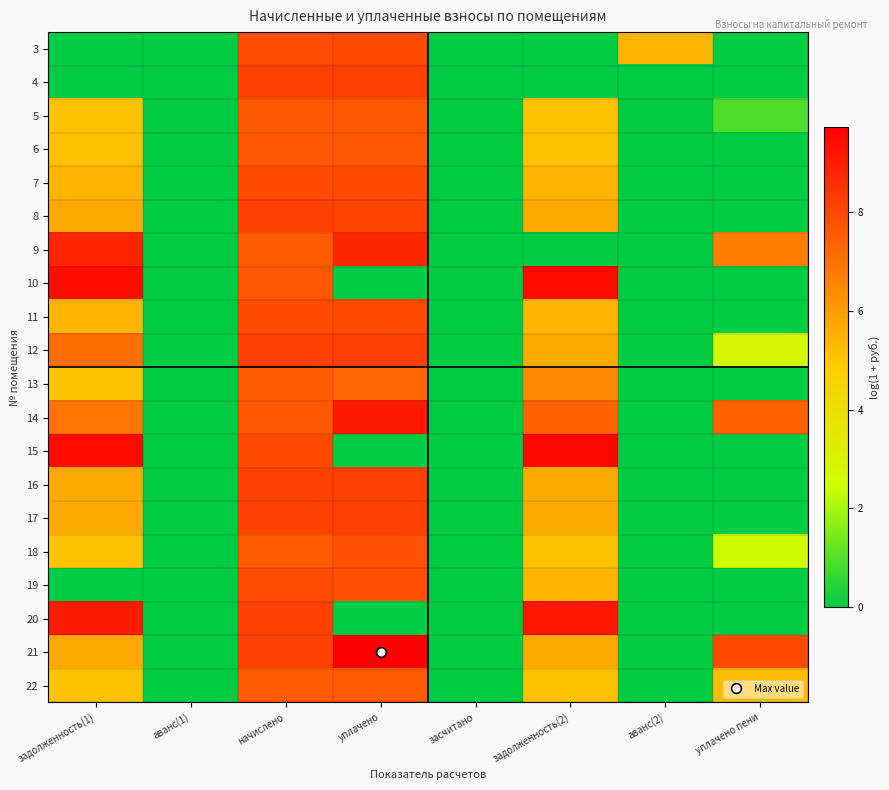

Reading left to right, list all the values displayed in this chart.

3: задолженность(1)=0.0	аванс(1)=0.0	начислено=7.9	уплачено=8.0	засчитано=0.0	задолженность(2)=0.0	аванс(2)=5.4	уплачено пени=0.0
4: задолженность(1)=0.0	аванс(1)=0.0	начислено=8.2	уплачено=8.2	засчитано=0.0	задолженность(2)=0.0	аванс(2)=0.0	уплачено пени=0.0
5: задолженность(1)=5.1	аванс(1)=0.0	начислено=7.6	уплачено=7.6	засчитано=0.0	задолженность(2)=5.1	аванс(2)=0.0	уплачено пени=0.9
6: задолженность(1)=5.1	аванс(1)=0.0	начислено=7.6	уплачено=7.6	засчитано=0.0	задолженность(2)=5.1	аванс(2)=0.0	уплачено пени=0.0
7: задолженность(1)=5.4	аванс(1)=0.0	начислено=7.9	уплачено=7.9	засчитано=0.0	задолженность(2)=5.4	аванс(2)=0.0	уплачено пени=0.0
8: задолженность(1)=5.7	аванс(1)=0.0	начислено=8.2	уплачено=8.1	засчитано=0.0	задолженность(2)=5.7	аванс(2)=0.0	уплачено пени=0.0
9: задолженность(1)=8.8	аванс(1)=0.0	начислено=7.5	уплачено=8.8	засчитано=0.0	задолженность(2)=0.0	аванс(2)=0.0	уплачено пени=6.7
10: задолженность(1)=9.4	аванс(1)=0.0	начислено=7.6	уплачено=0.0	засчитано=0.0	задолженность(2)=9.5	аванс(2)=0.0	уплачено пени=0.0
11: задолженность(1)=5.4	аванс(1)=0.0	начислено=7.9	уплачено=7.9	засчитано=0.0	задолженность(2)=5.4	аванс(2)=0.0	уплачено пени=0.0
12: задолженность(1)=7.1	аванс(1)=0.0	начислено=8.2	уплачено=8.2	засчитано=0.0	задолженность(2)=5.7	аванс(2)=0.0	уплачено пени=2.8
13: задолженность(1)=5.1	аванс(1)=0.0	начислено=7.6	уплачено=7.3	засчитано=0.0	задолженность(2)=6.5	аванс(2)=0.0	уплачено пени=0.0
14: задолженность(1)=6.9	аванс(1)=0.0	начислено=7.6	уплачено=9.1	засчитано=0.0	задолженность(2)=7.3	аванс(2)=0.0	уплачено пени=7.4
15: задолженность(1)=9.5	аванс(1)=0.0	начислено=7.9	уплачено=0.0	засчитано=0.0	задолженность(2)=9.5	аванс(2)=0.0	уплачено пени=0.0
16: задолженность(1)=5.7	аванс(1)=0.0	начислено=8.2	уплачено=8.2	засчитано=0.0	задолженность(2)=5.7	аванс(2)=0.0	уплачено пени=0.0
17: задолженность(1)=5.7	аванс(1)=0.0	начислено=8.2	уплачено=8.2	засчитано=0.0	задолженность(2)=5.7	аванс(2)=0.0	уплачено пени=0.0
18: задолженность(1)=5.1	аванс(1)=0.0	начислено=7.6	уплачено=7.8	засчитано=0.0	задолженность(2)=5.1	аванс(2)=0.0	уплачено пени=2.7
19: задолженность(1)=0.0	аванс(1)=0.0	начислено=7.9	уплачено=7.8	засчитано=0.0	задолженность(2)=5.4	аванс(2)=0.0	уплачено пени=0.0
20: задолженность(1)=9.1	аванс(1)=0.0	начислено=8.2	уплачено=0.0	засчитано=0.0	задолженность(2)=9.2	аванс(2)=0.0	уплачено пени=0.0
21: задолженность(1)=5.7	аванс(1)=0.0	начислено=8.2	уплачено=9.7	засчитано=0.0	задолженность(2)=5.7	аванс(2)=0.0	уплачено пени=8.0
22: задолженность(1)=5.1	аванс(1)=0.0	начислено=7.6	уплачено=7.6	засчитано=0.0	задолженность(2)=5.1	аванс(2)=0.0	уплачено пени=5.2